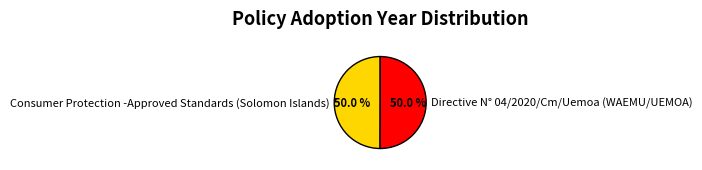

To the nearest percent, what is the average slice percentage?

50%